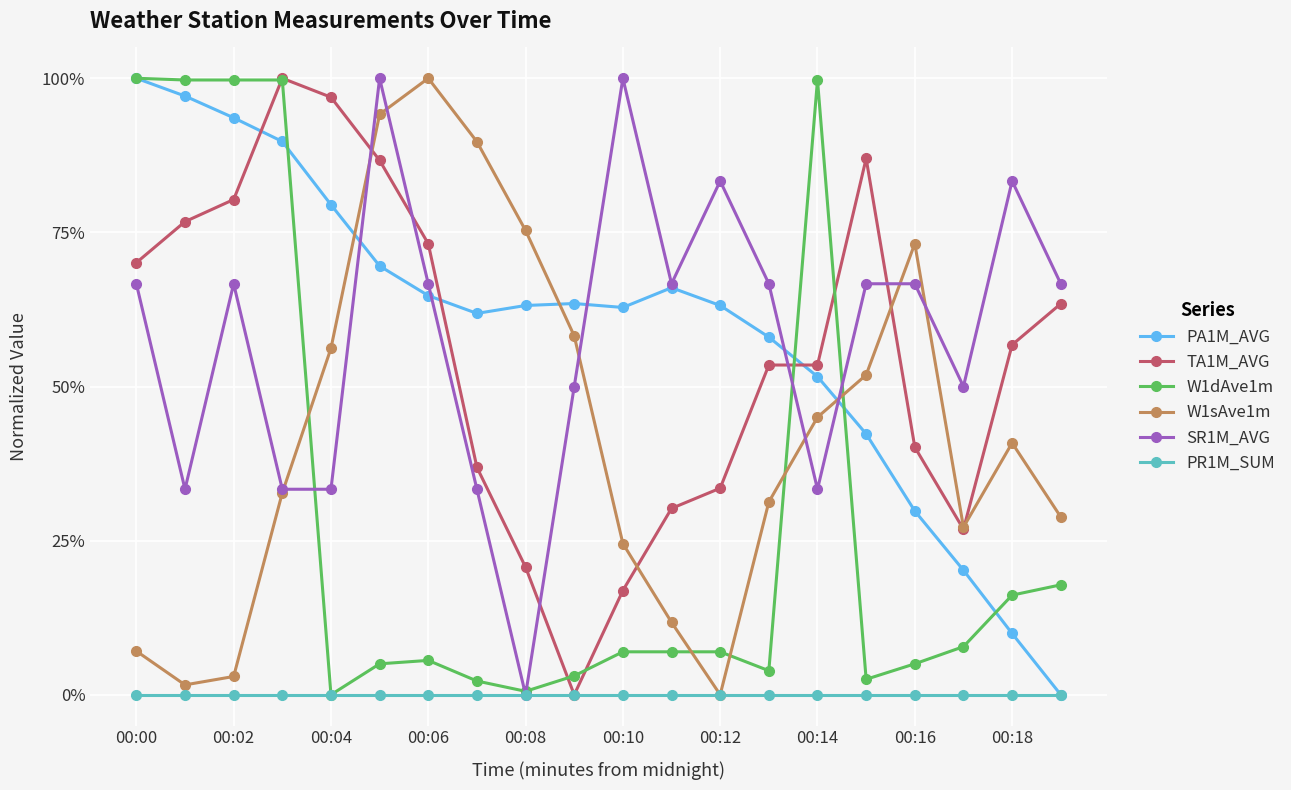

True or false: SR1M_AVG and PR1M_SUM cross at least once.

False